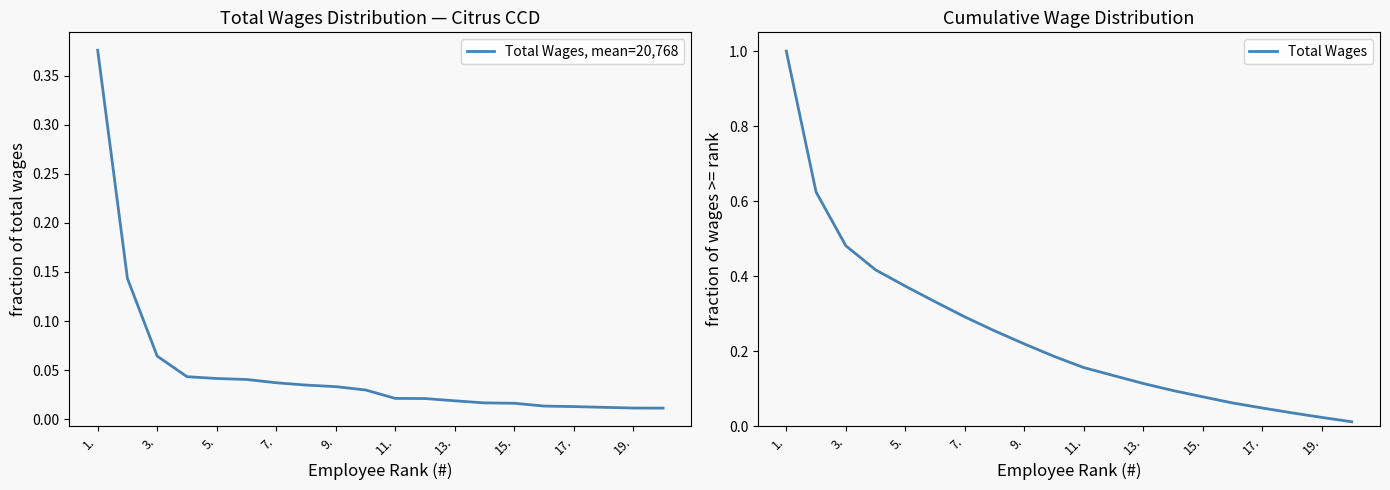

List the series in order of their overall mean, lowest first.

Total Wages, mean=20,768, Total Wages